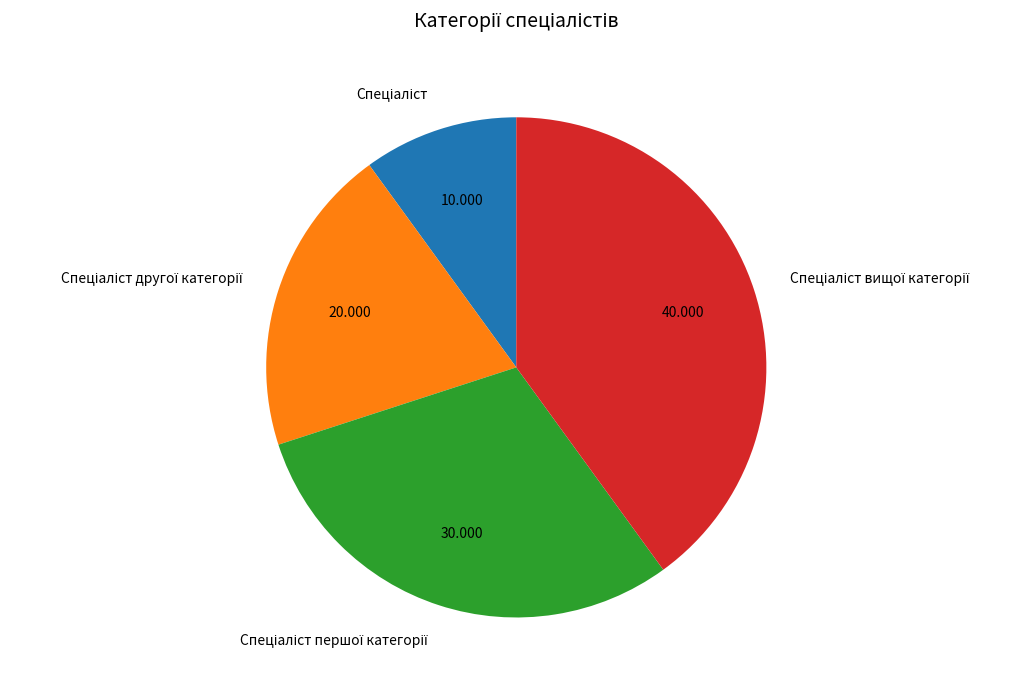

Is there a majority slice in this chart?

No